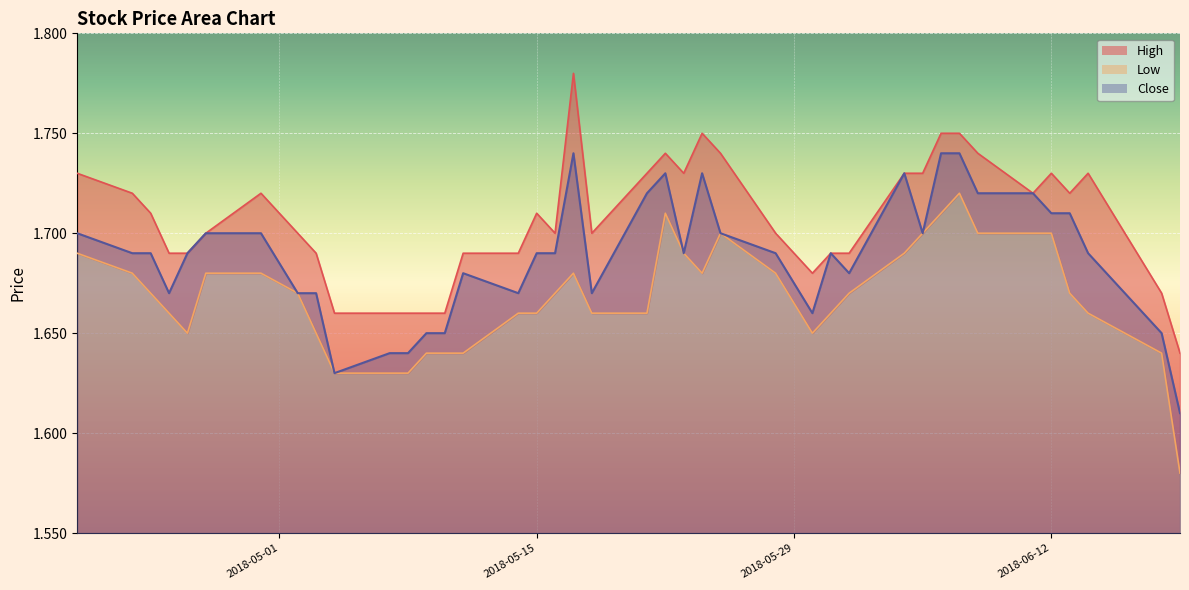

What value does the High series have at 20180614?

1.7